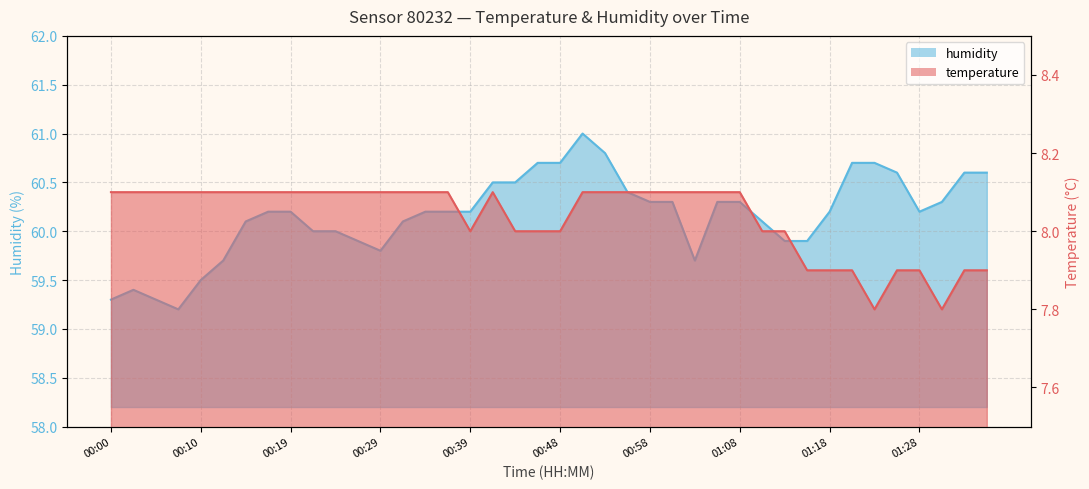

At 01:25, list the series in order from smallest to largest.

temperature, humidity